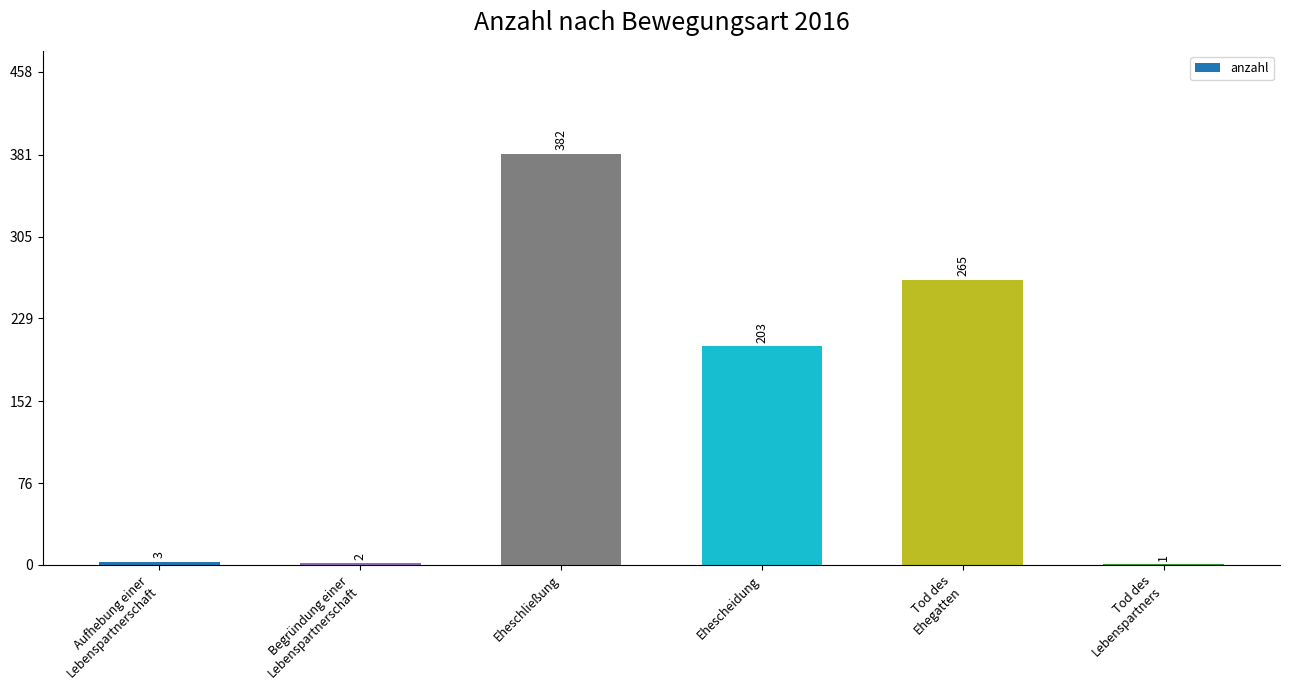

What is the sum of all values?

856